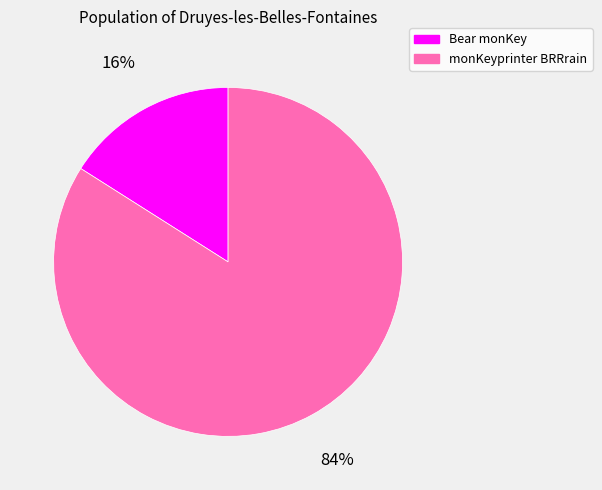

Which has a higher value, Bear monKey or monKeyprinter BRRrain?

monKeyprinter BRRrain